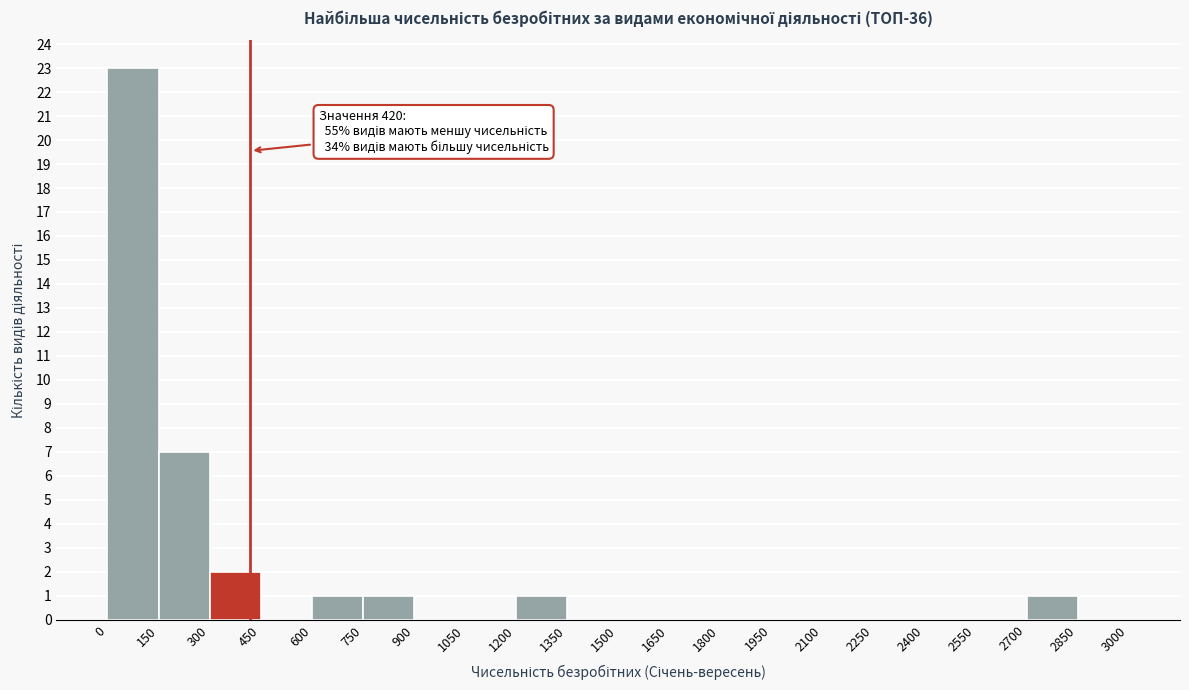

Over which range of the x-axis is the bar tallest?

0 to 150